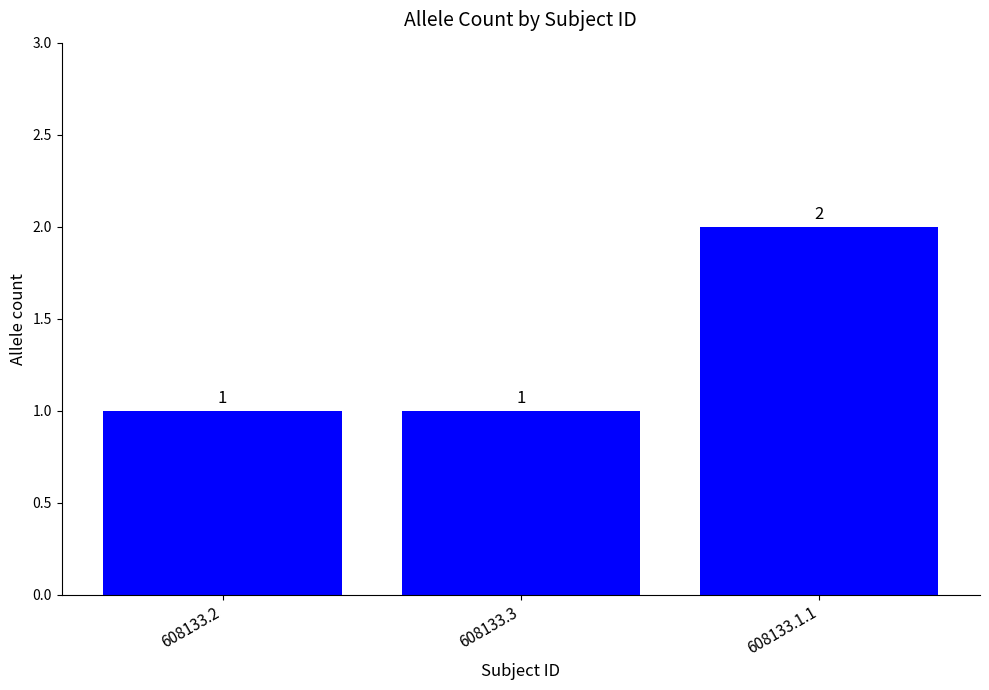

What is the label of the 1st bar from the left?

608133.2